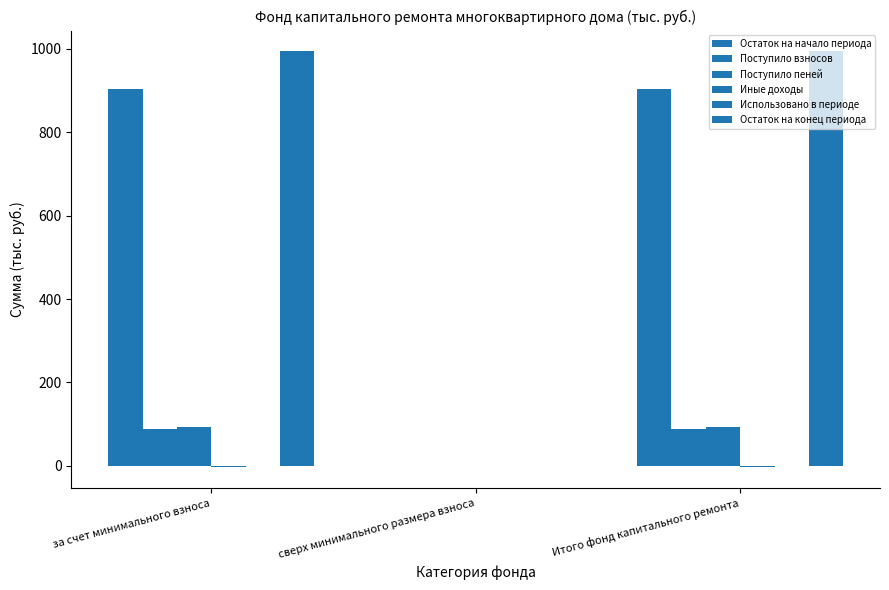

Which series changed the most between за счет минимального взноса and Итого фонд капитального ремонта?

Остаток на начало периода